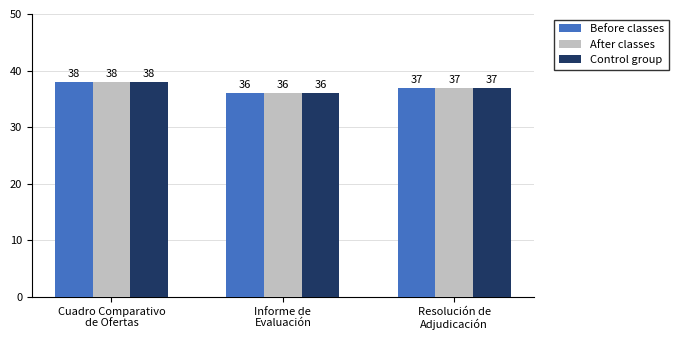

Which category has the lowest value in the Before classes series?

Informe de
Evaluación